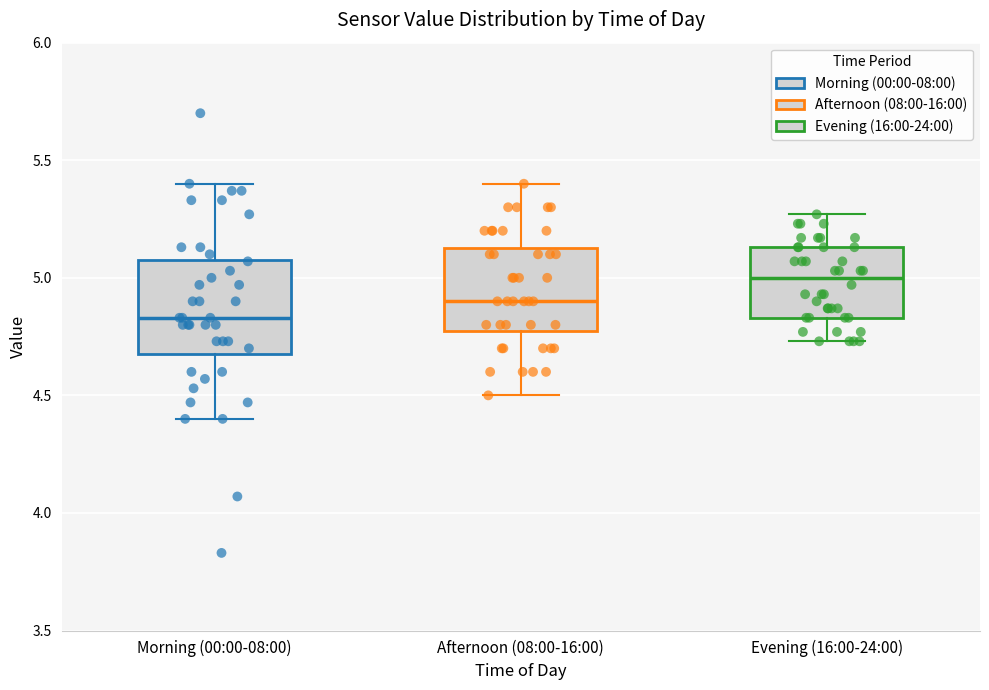

Which box is the tallest, from its lower edge to its upper edge?

Morning (00:00-08:00)